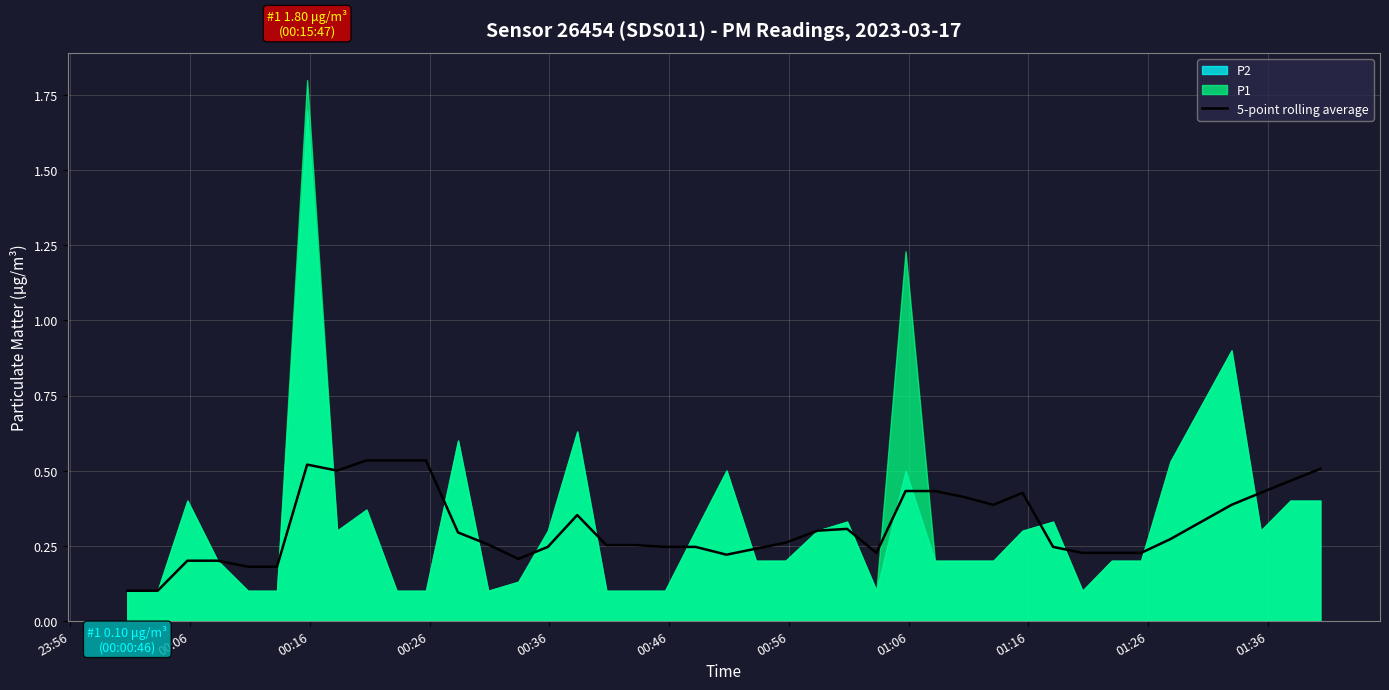

What is the average value?

0.3